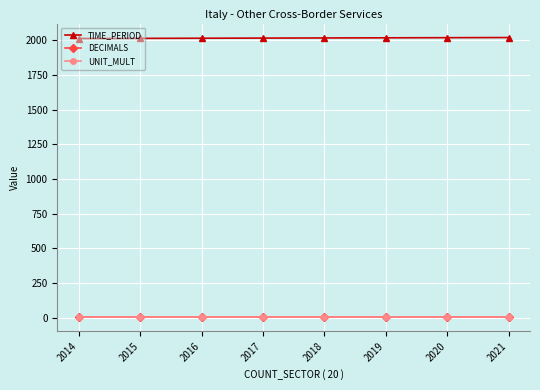

Does the chart display data point markers on the line(s)?

Yes